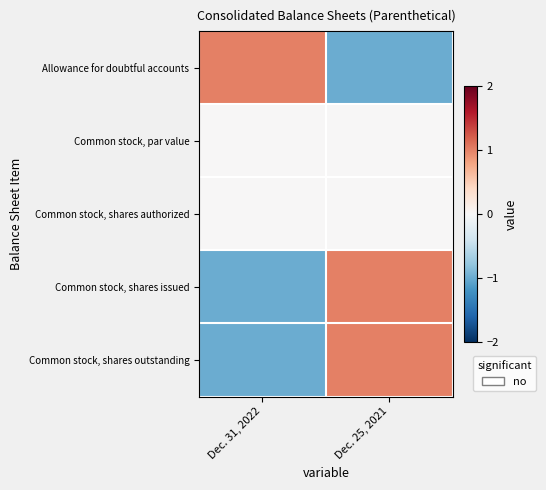

Which label corresponds to the smallest value in the chart?

Dec. 25, 2021